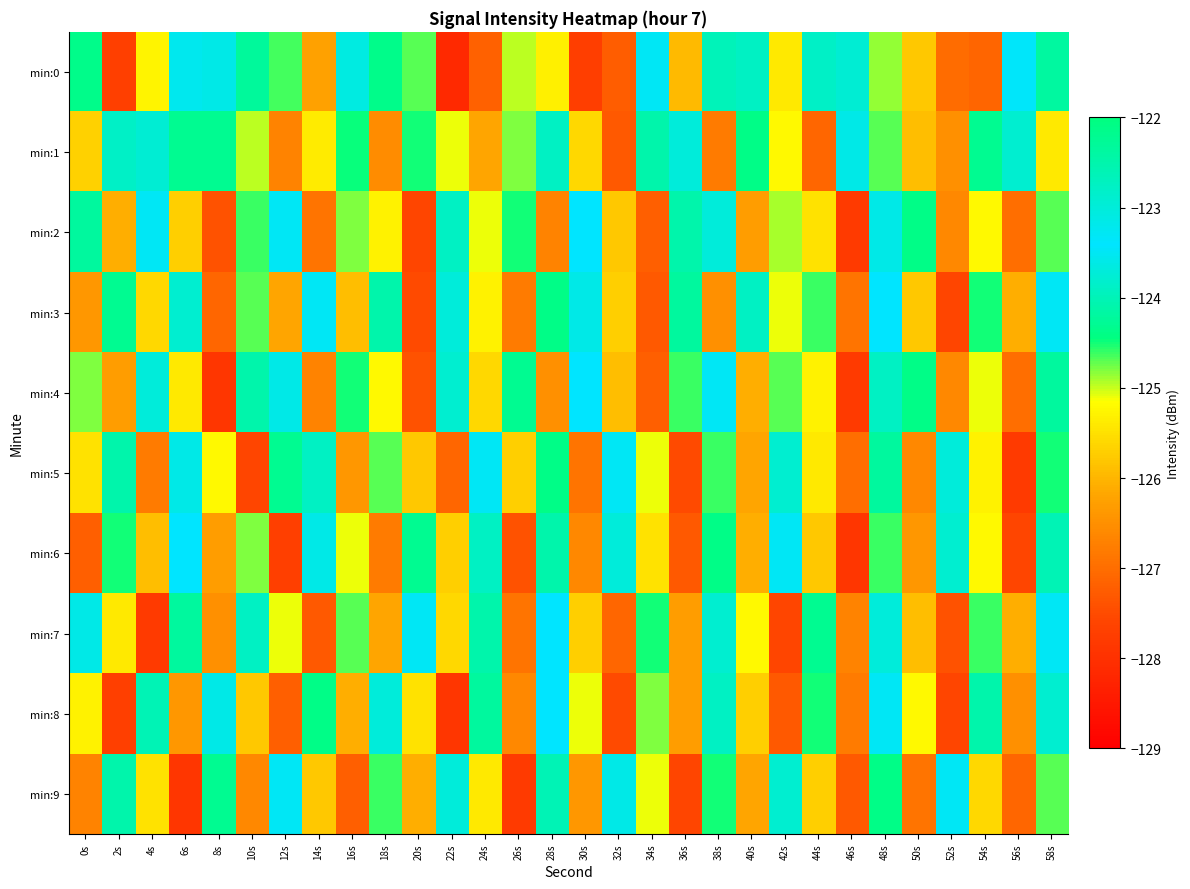

What is the total value across all series at 30s?

-1254.4